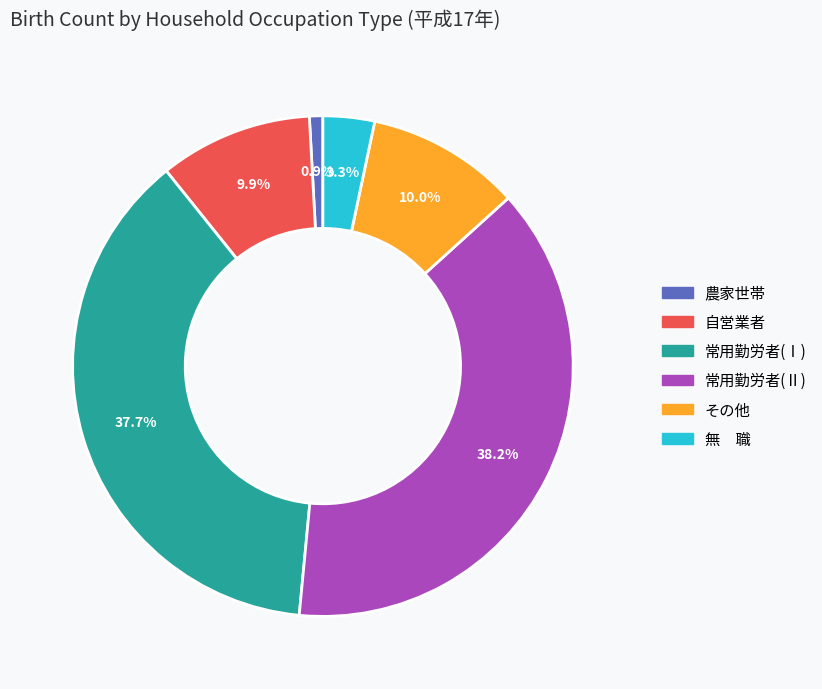

Is there any slice that represents more than half of the pie?

No